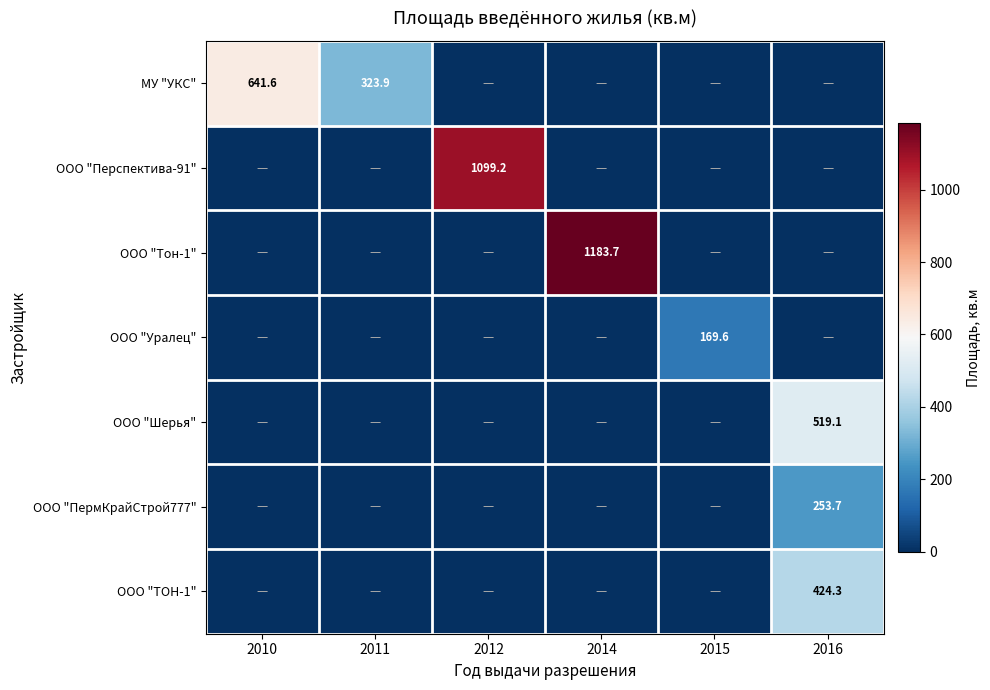

True or false: МУ "УКС" has a value of 641.6 at 2010.

True